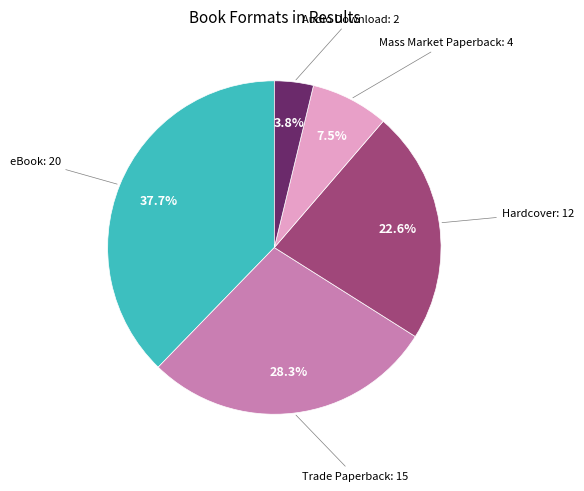

Is there any slice that represents more than half of the pie?

No